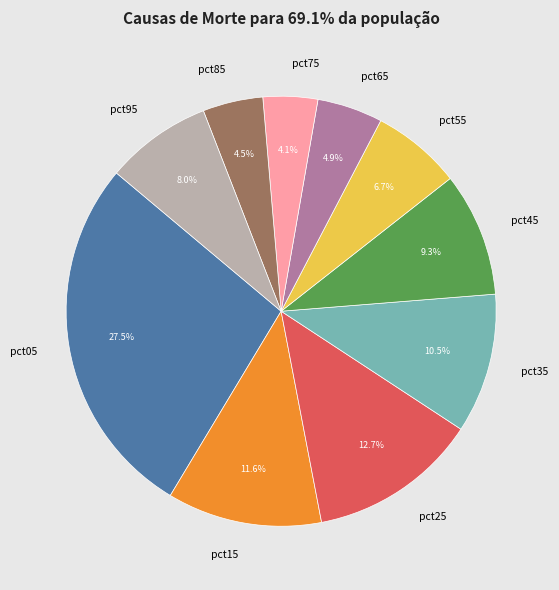

To the nearest percent, what is the combined percentage of pct25 and pct75?

17%